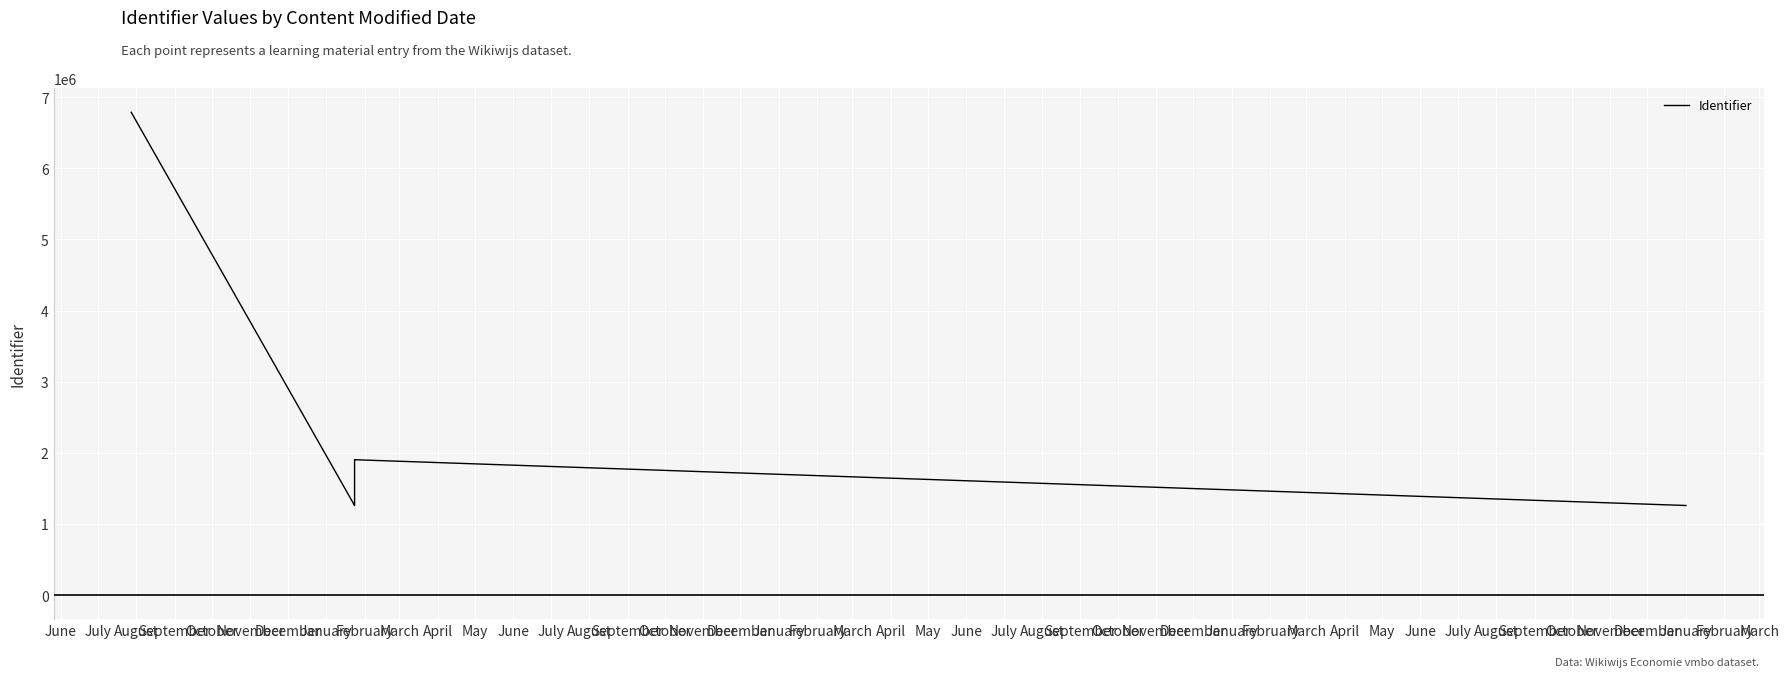

True or false: the data shows 3029565 at April.

False